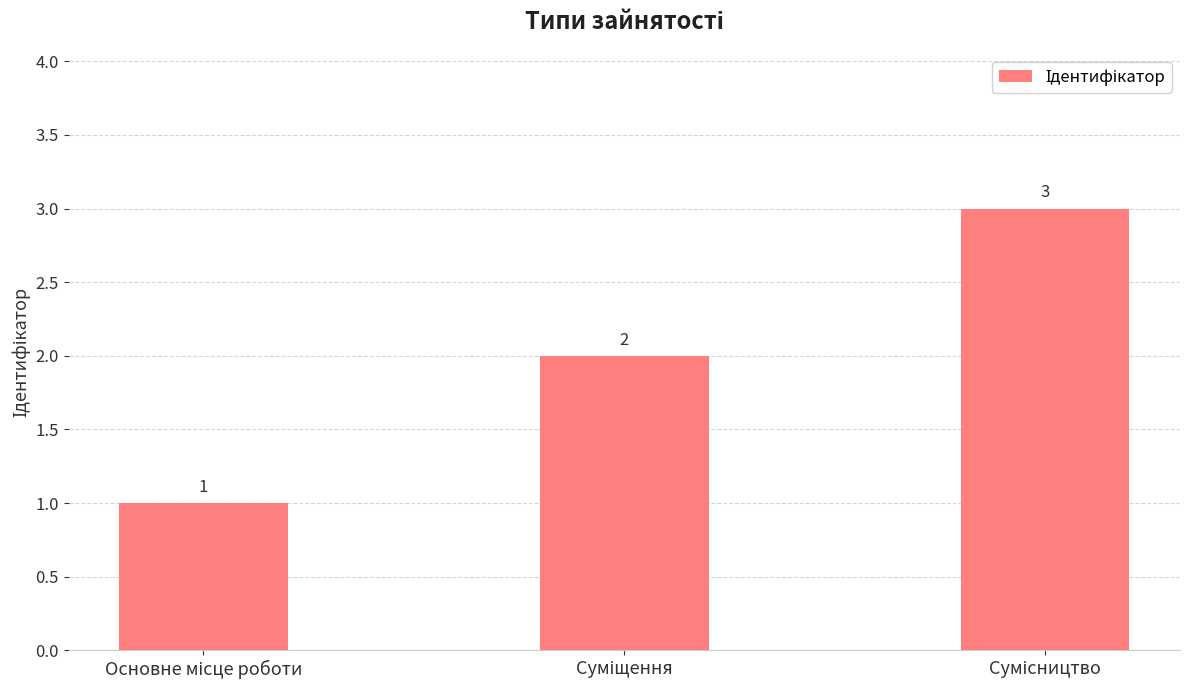

How many data points does each series have?

3